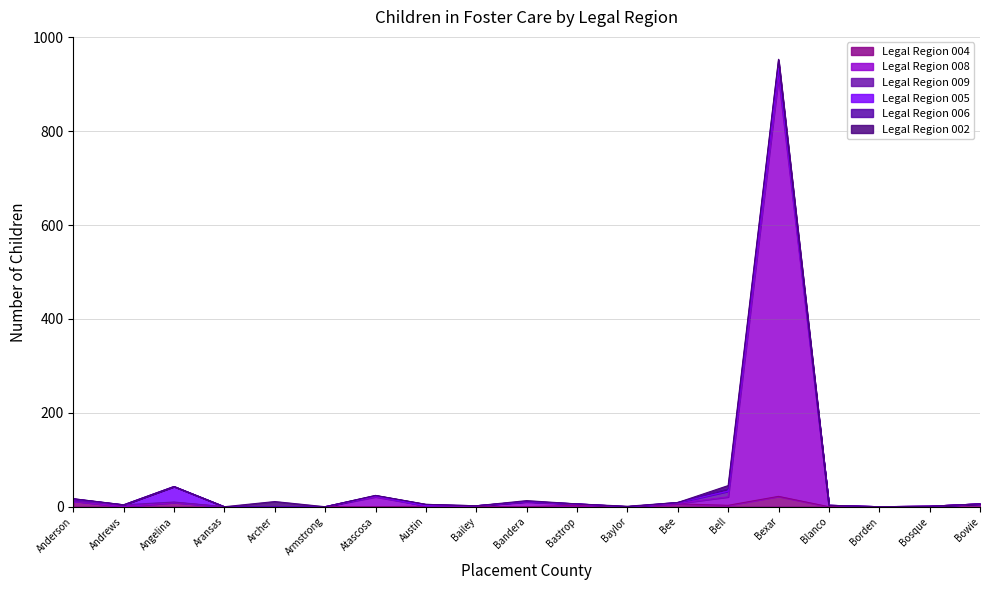

List the labels in order of Legal Region 004 value, smallest first.

Andrews, Aransas, Archer, Armstrong, Atascosa, Bailey, Bandera, Baylor, Blanco, Borden, Austin, Bosque, Bastrop, Bell, Bee, Bowie, Angelina, Anderson, Bexar